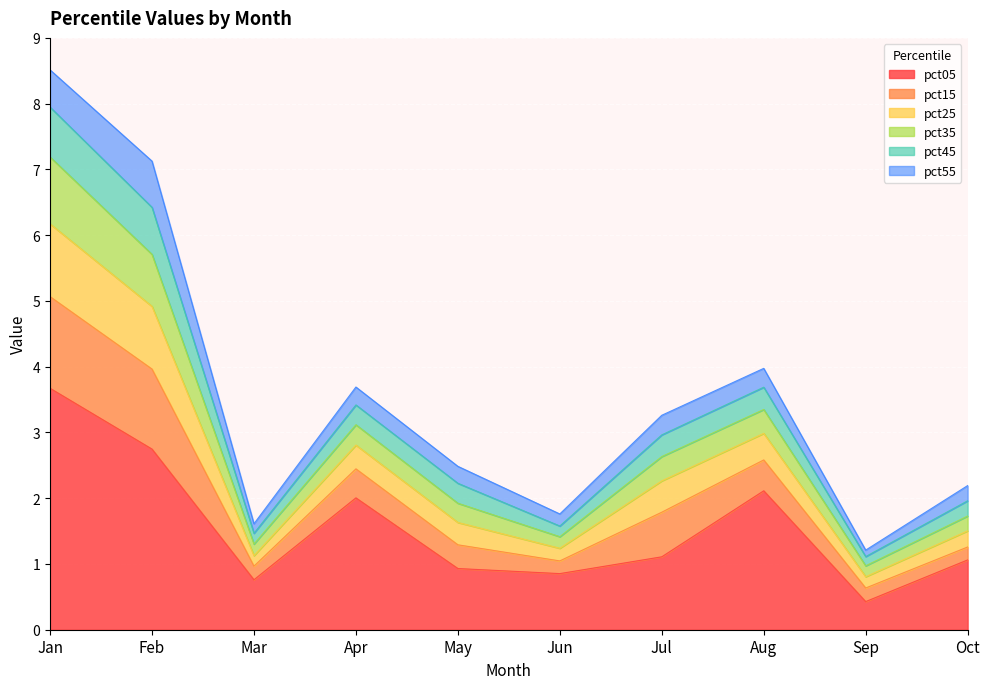

At which label is pct05 closest to 2?

Apr